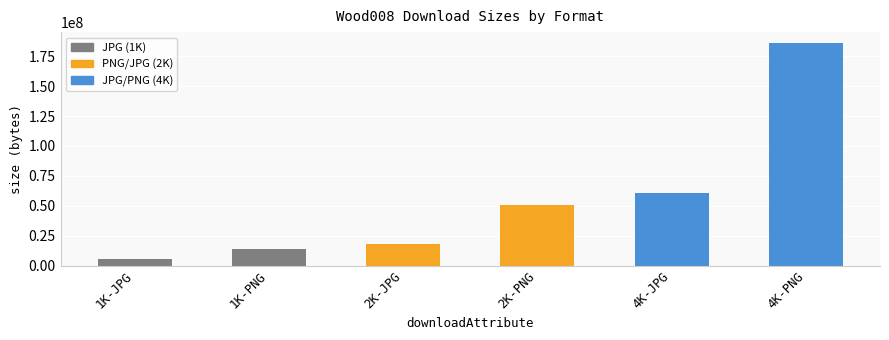

Where is the data nearest to the value 95720198?

4K-JPG